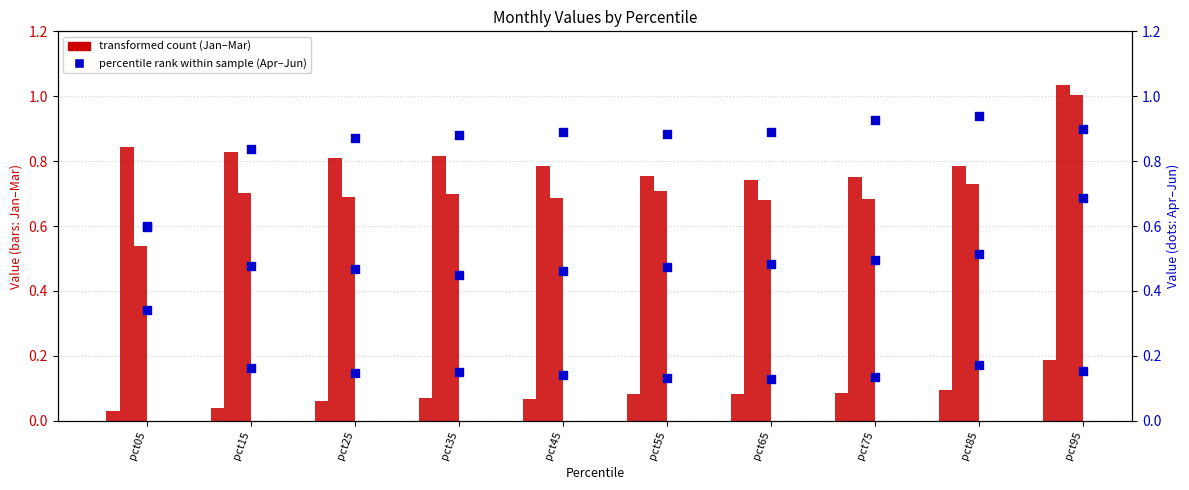

Which series has the largest total across all categories?

Apr